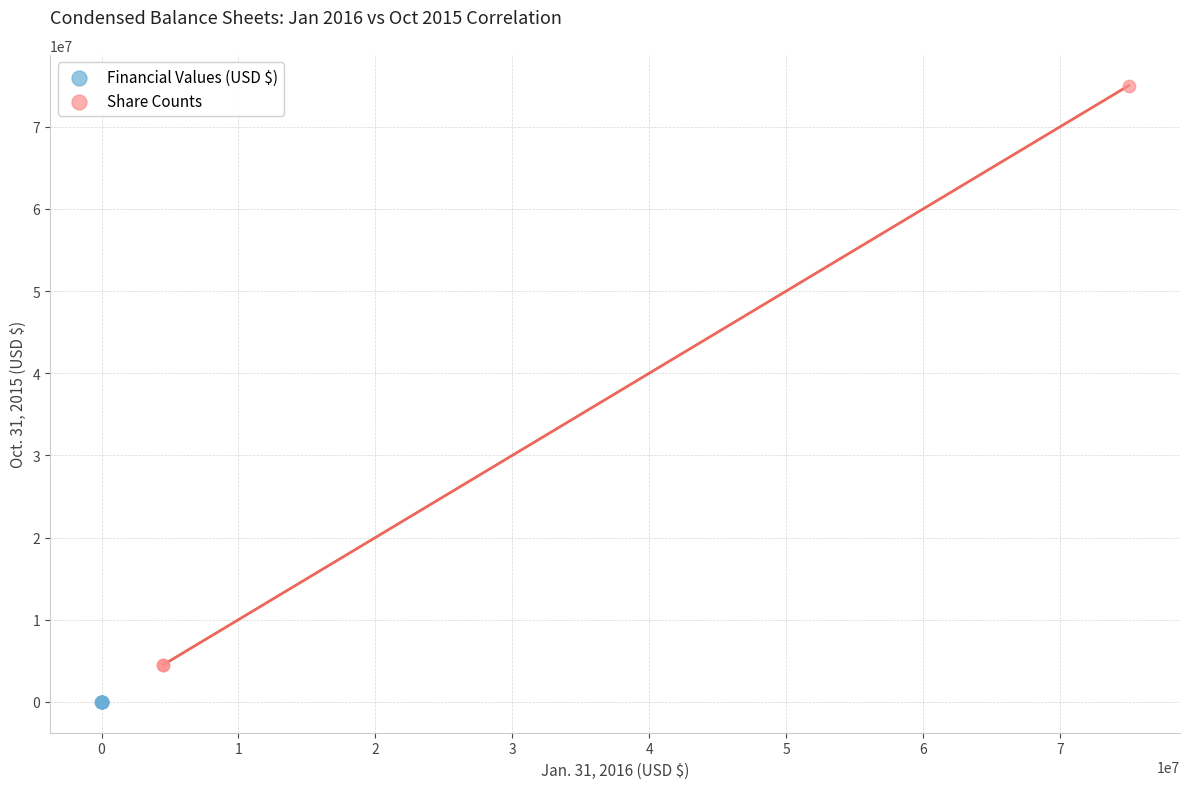

Which series reaches the maximum Y coordinate?

Share Counts